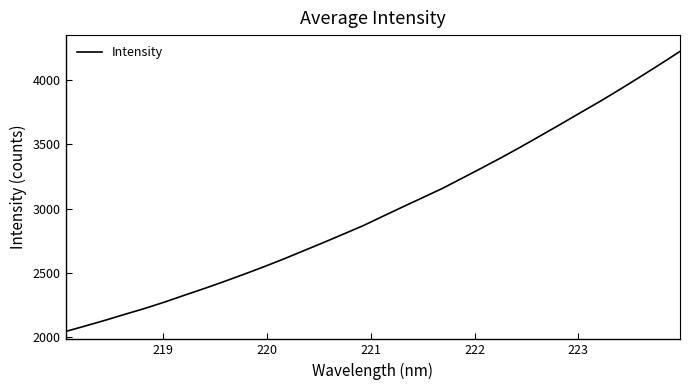

Count the number of values greater than 2941.

16